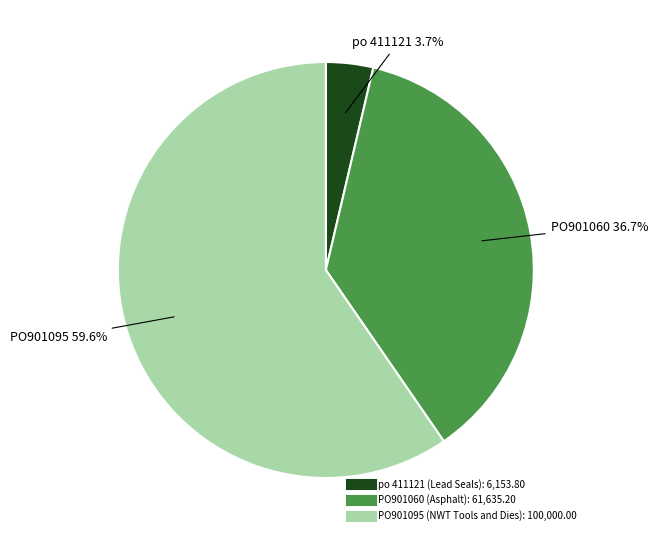

Is there a majority slice in this chart?

Yes